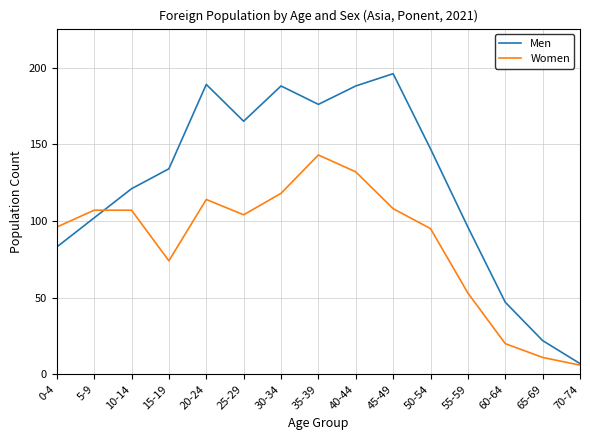

True or false: Women has more than 0 points higher than both neighbors.

True